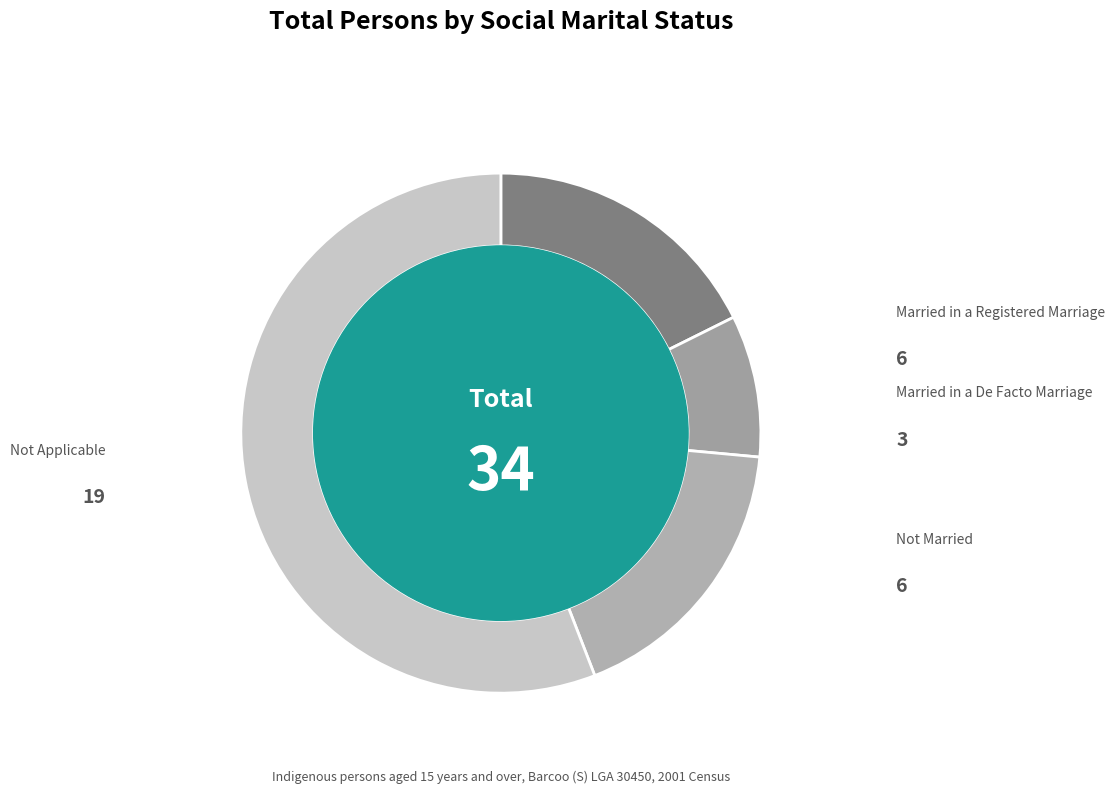

How many segments does this pie chart have?

4